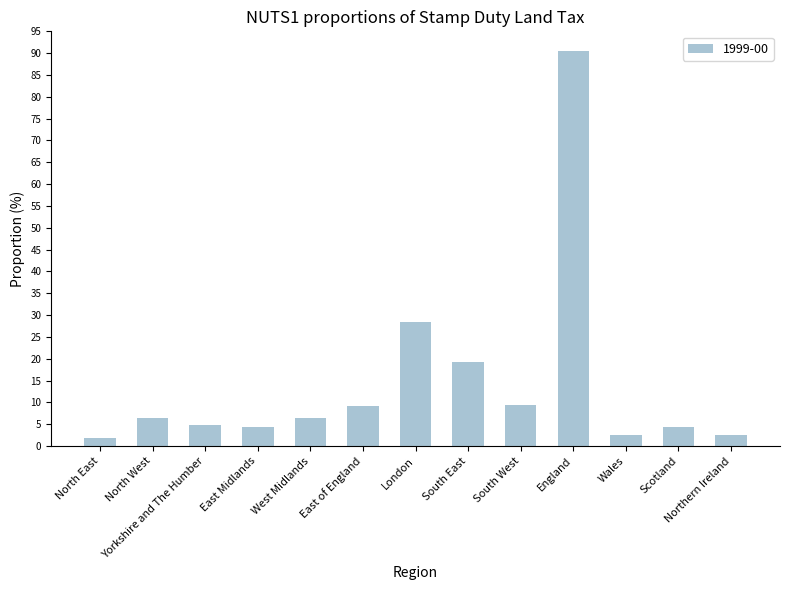

What is the average value?

14.7